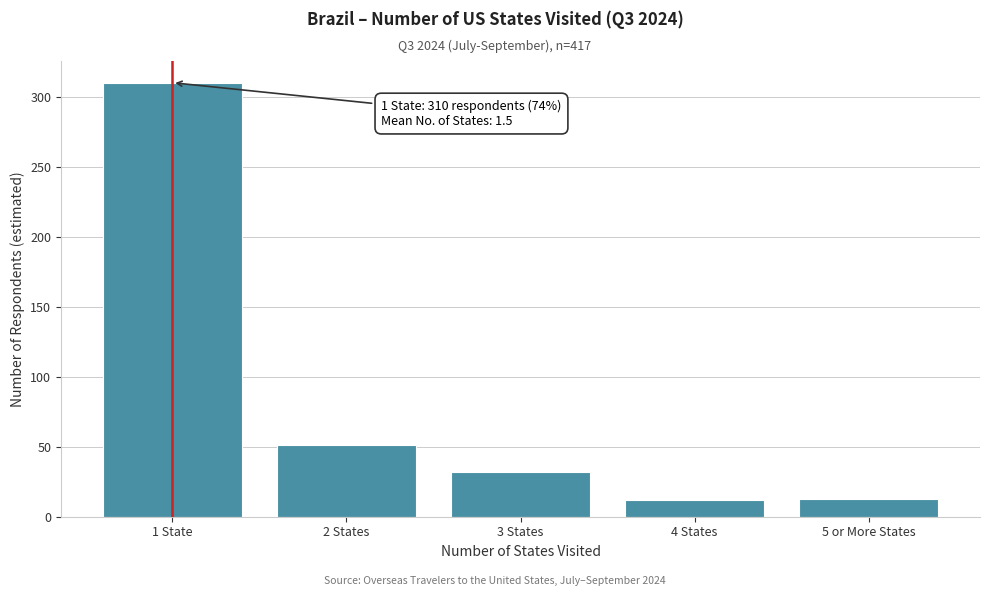

What is the sum of the values at 5 or More States and 4 States?

25